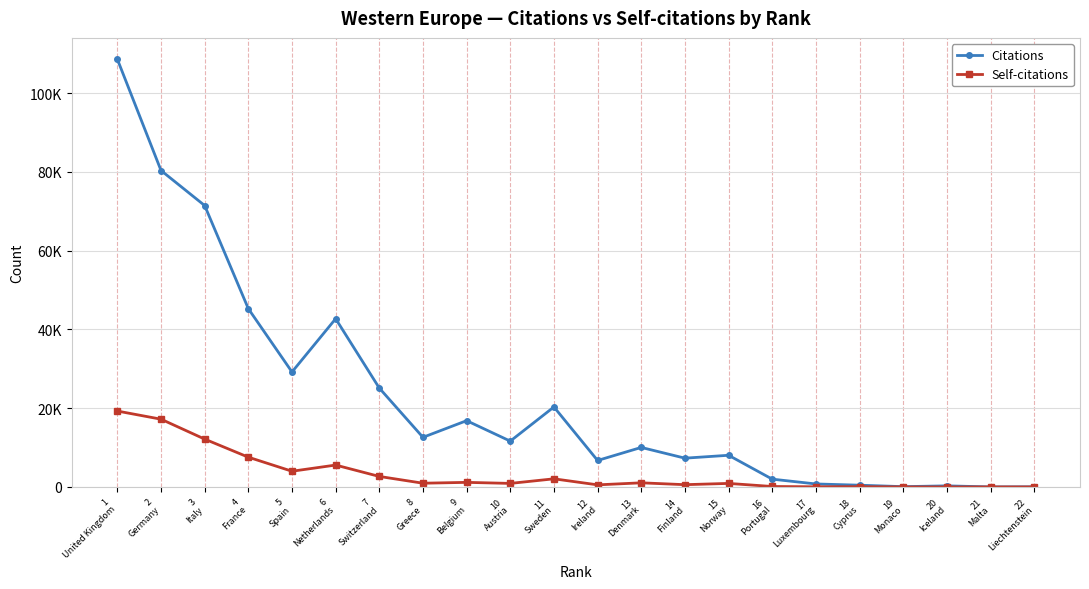

Between 7
Switzerland and 20
Iceland, which is larger?

7
Switzerland